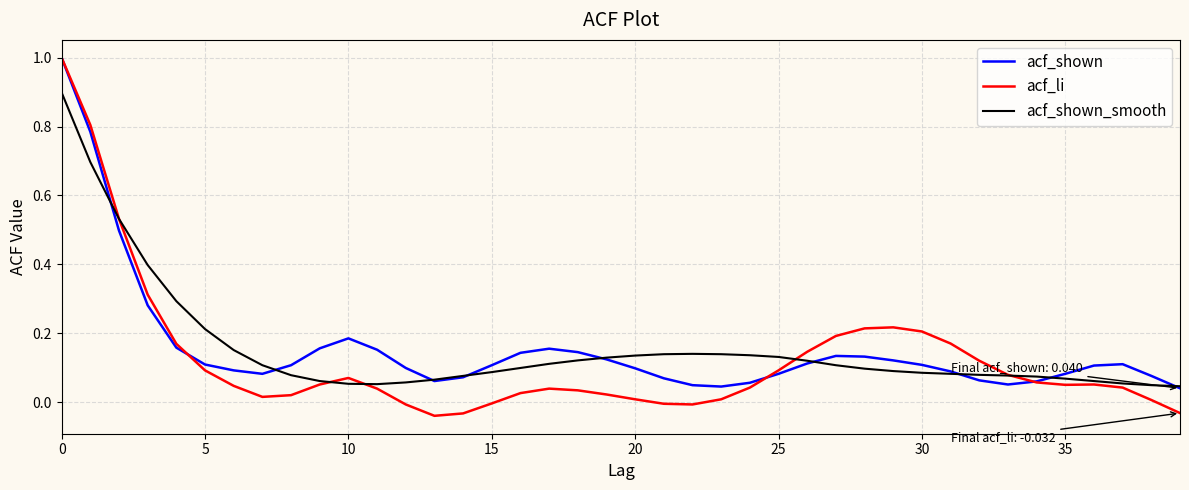

What is the maximum value for acf_li?

1.0